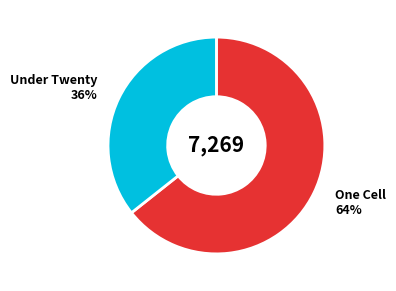

Approximately how many times larger is the value at Under Twenty compared to One Cell?

0.6